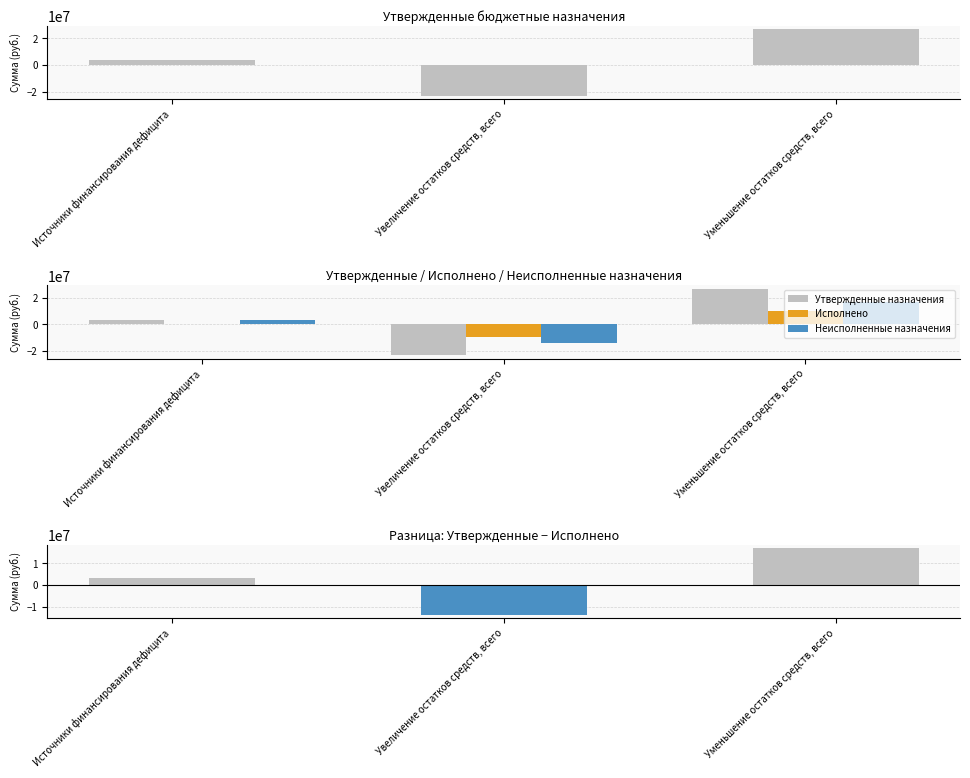

Reading left to right, transcribe all the data shown in this chart.

Утвержденные назначения: 3608509.0	-23122936.8	26731445.8
Исполнено: 338015.5	-9536055.1	9874070.6
Неисполненные назначения: 3270493.5	-13586881.7	16857375.2
Разница (Утвержд. - Исполнено): 3270493.5	-13586881.7	16857375.2